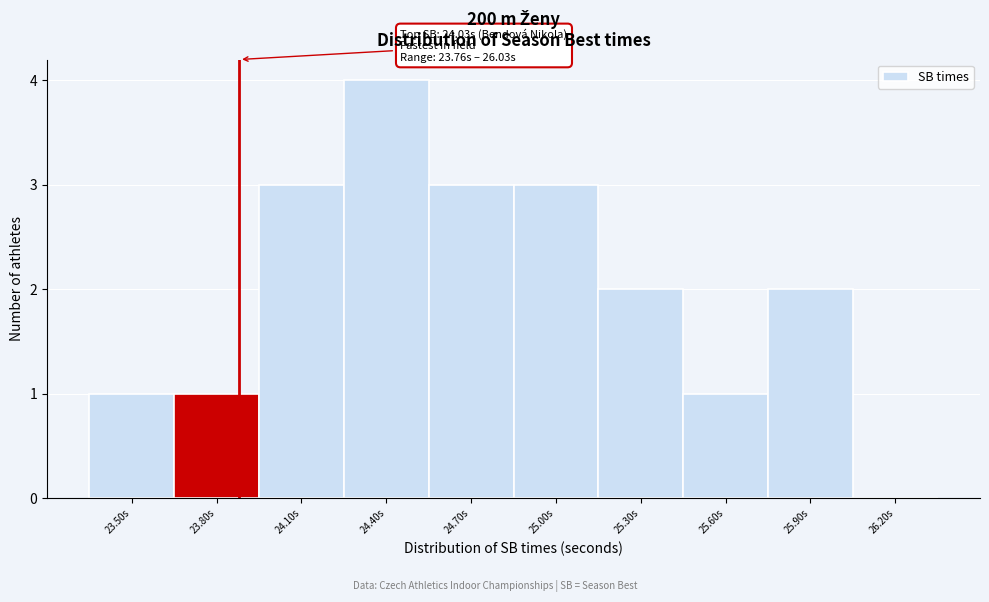

Reading right to left, what are all the values shown in this chart?

26.20s=0	25.90s=2	25.60s=1	25.30s=2	25.00s=3	24.70s=3	24.40s=4	24.10s=3	23.80s=1	23.50s=1